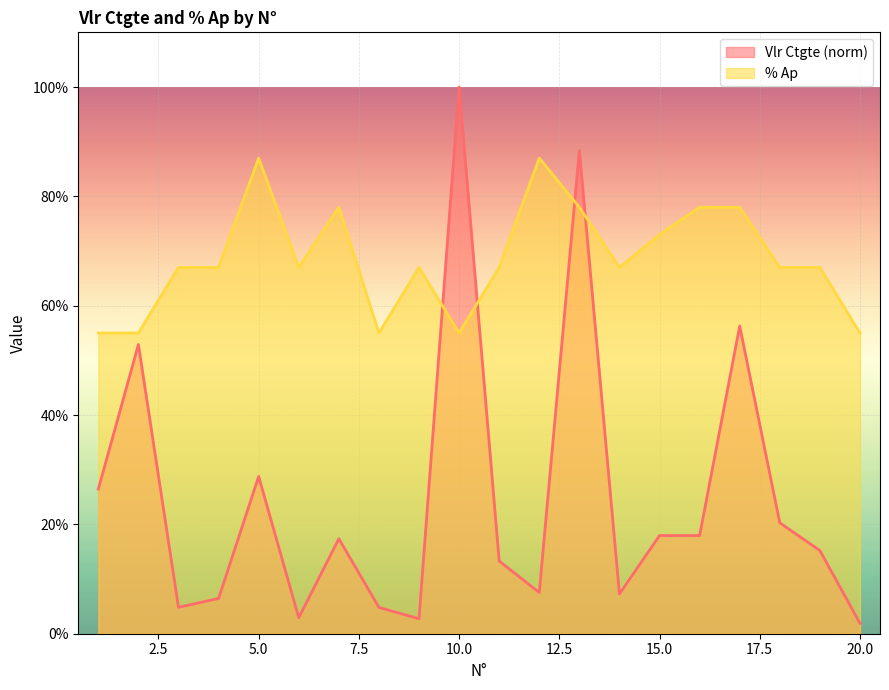

At which category does Vlr Ctgte reach its first local valley?

3